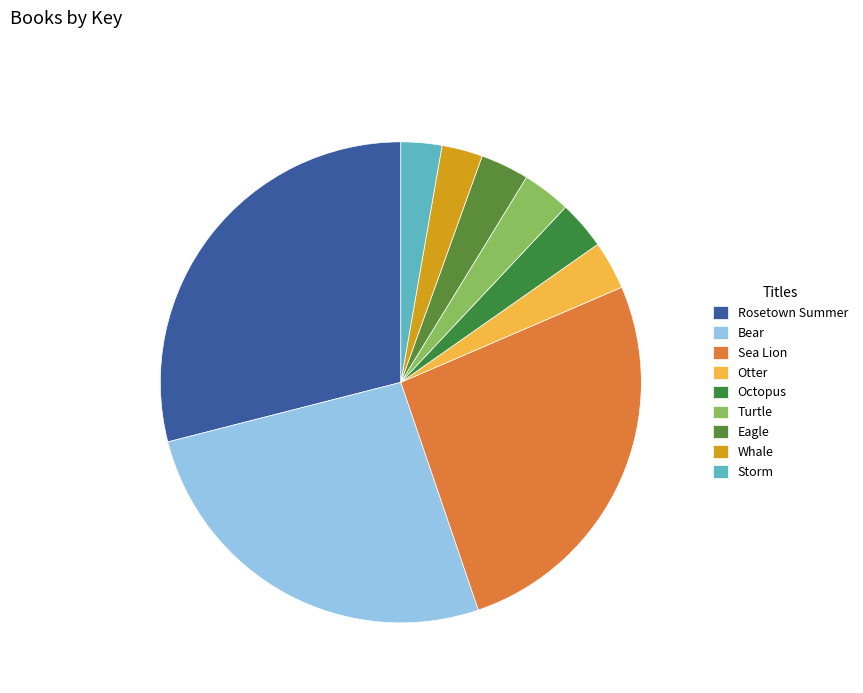

To the nearest percent, what is the combined percentage of Octopus and Bear?

30%